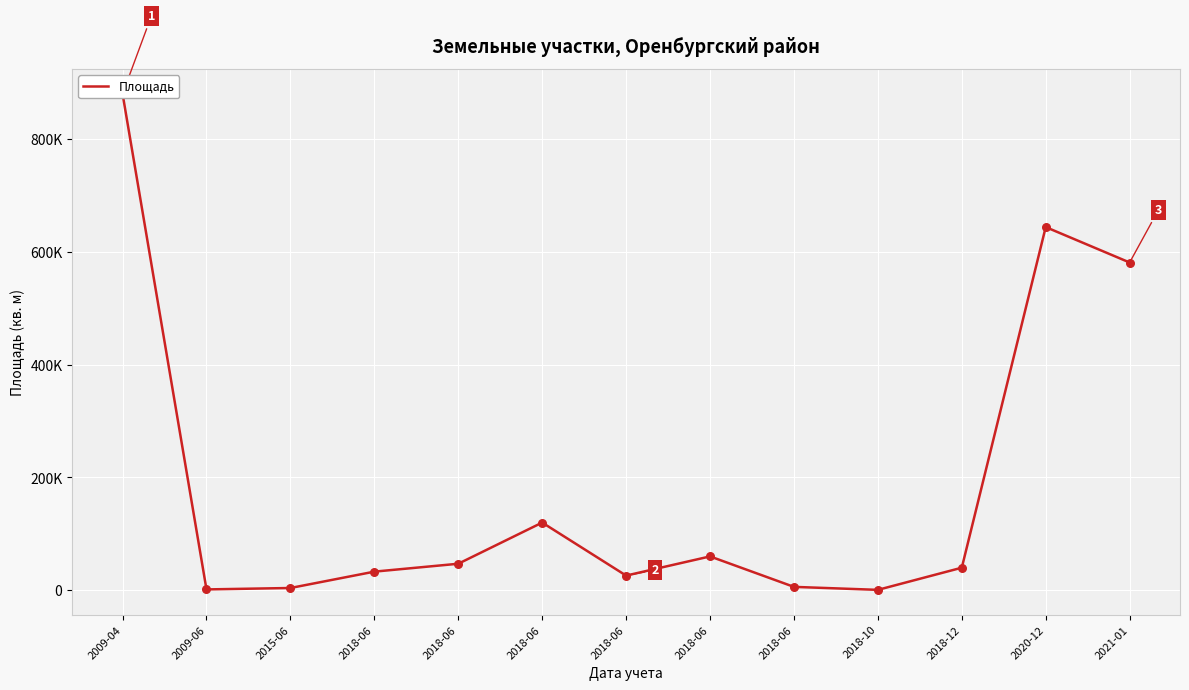

What is the ratio of the value at 2015-06 to the value at 2018-06?

0.1